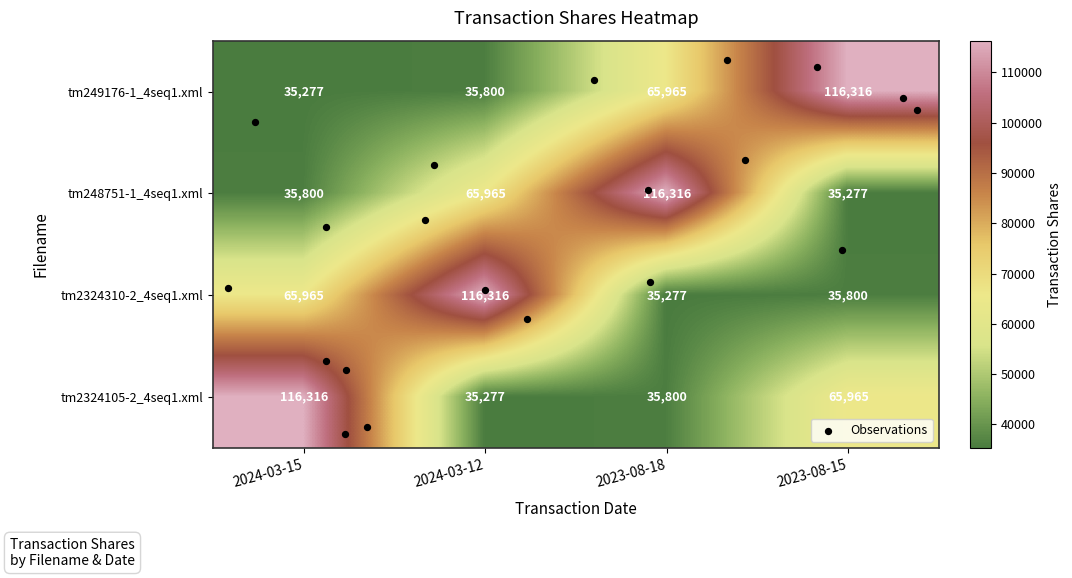

At how many categories does at least one series exceed 63661?

4